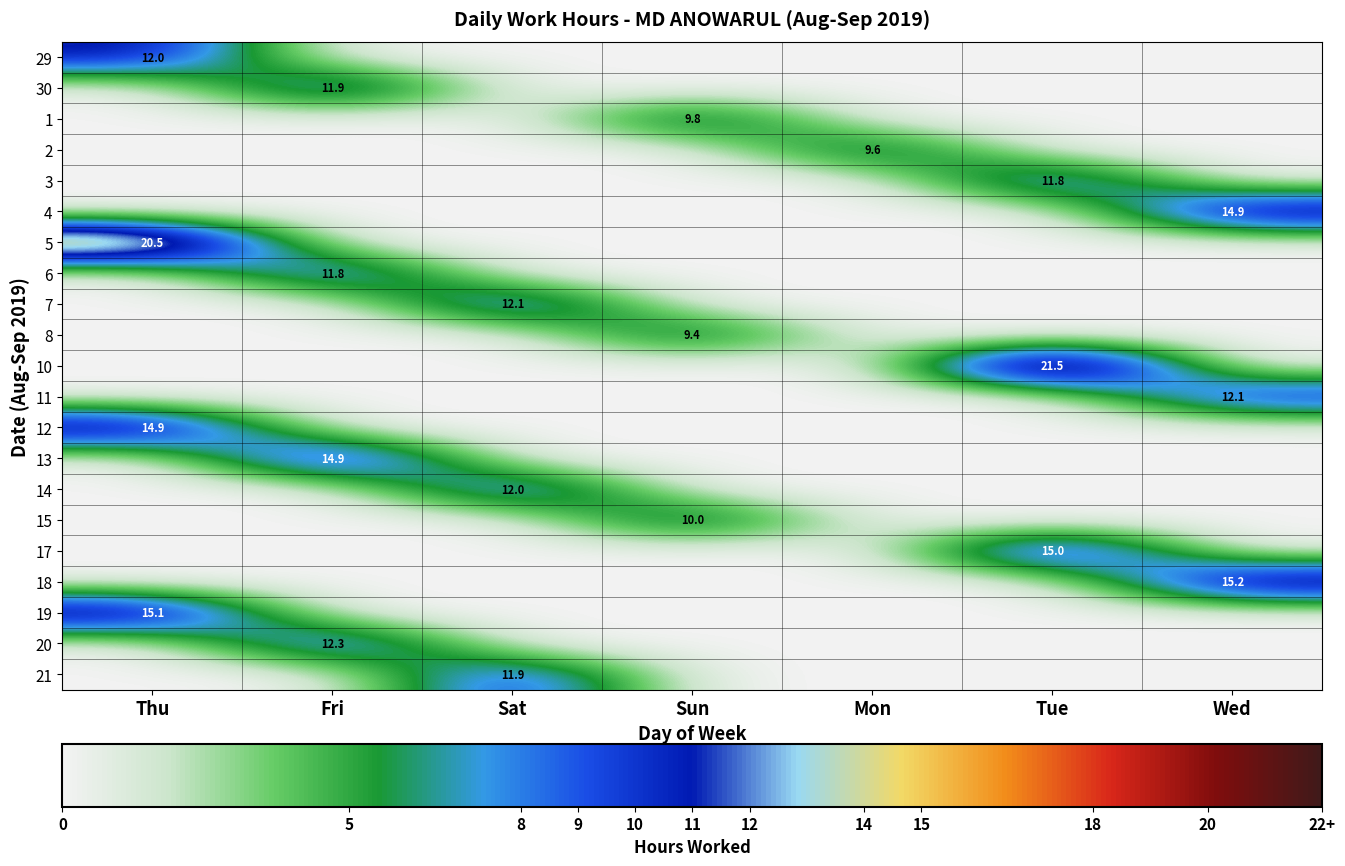

The value of 7 at Sat is 17.8. True or false?

False